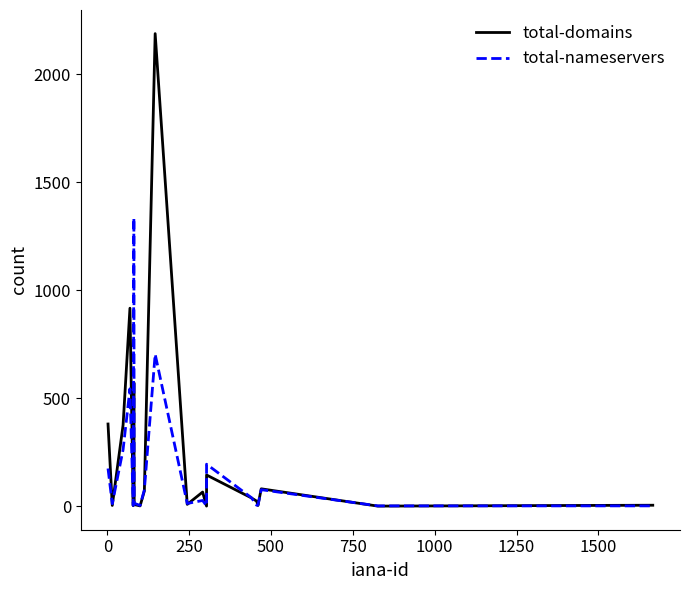

How many interior local valleys does the total-domains series have?

7